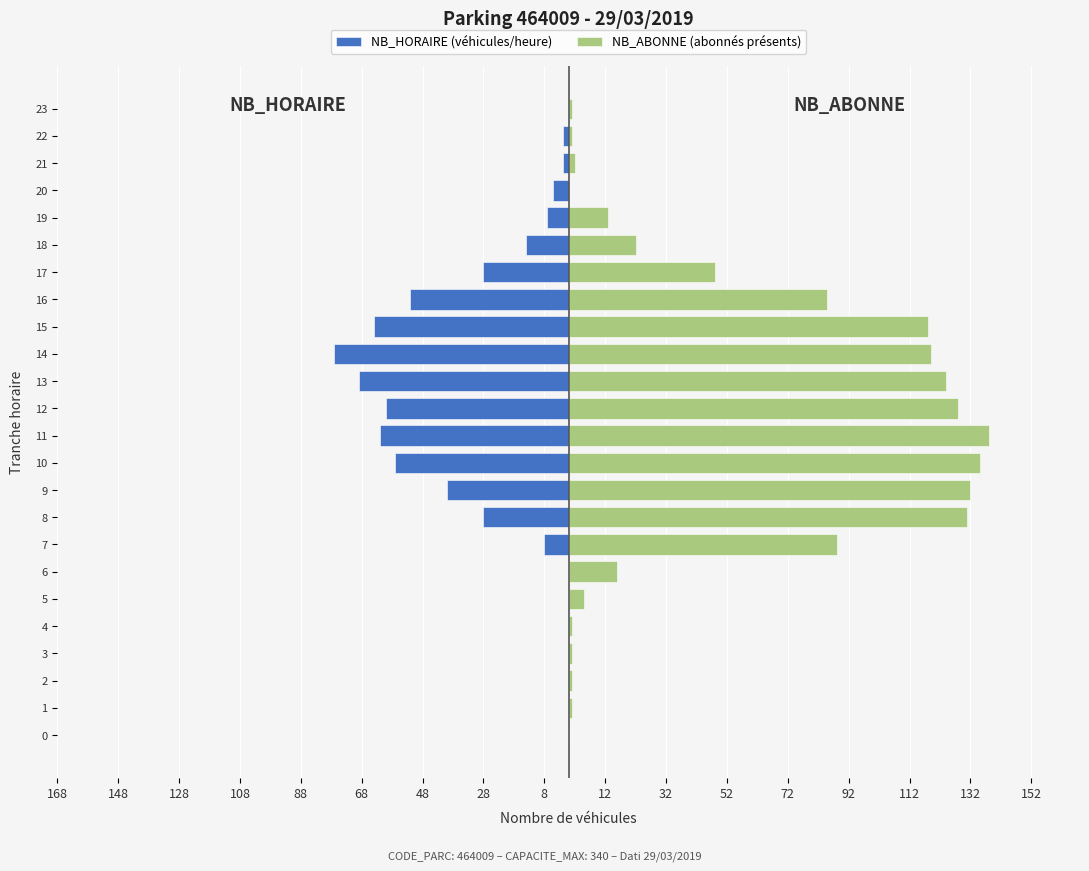

At how many categories does at least one series exceed 18?

12